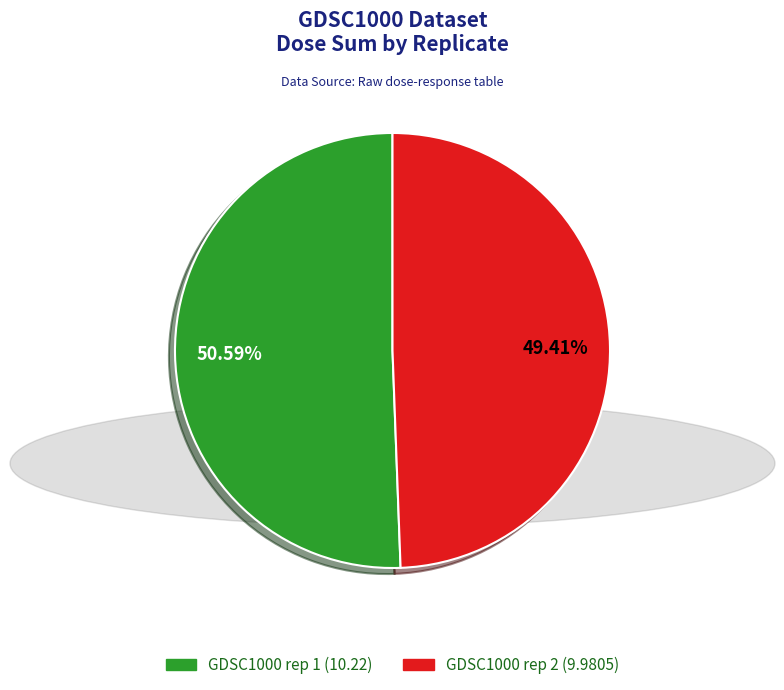

Do GDSC1000 rep 2 and GDSC1000 rep 1 together represent more than half of the pie?

Yes